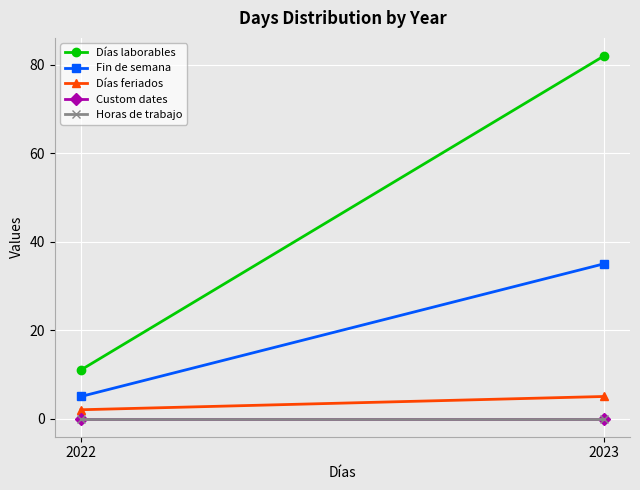

How many lines are shown in the chart?

5